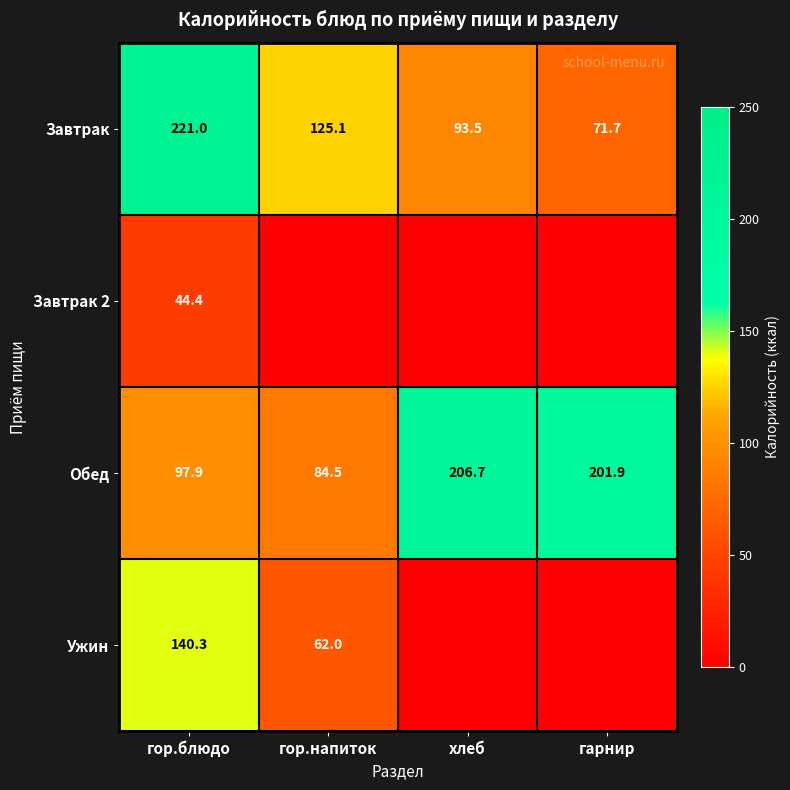

Is it true that Обед equals 201.9 at гарнир?

True